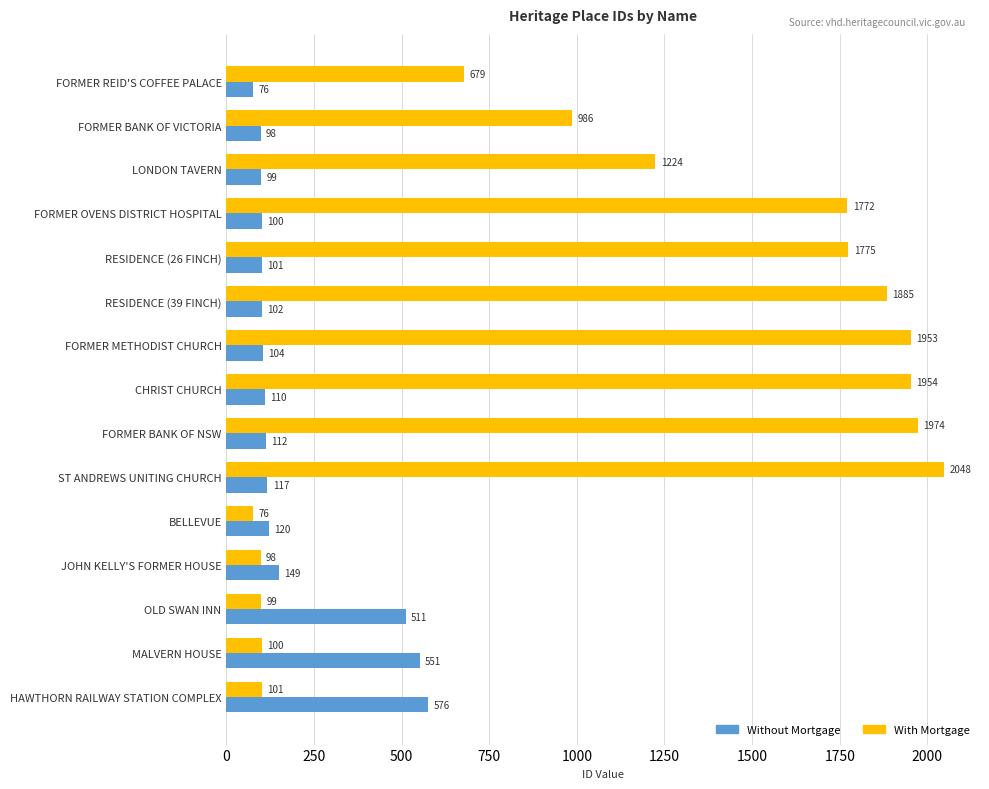

Which series has the widest spread of values?

With Mortgage